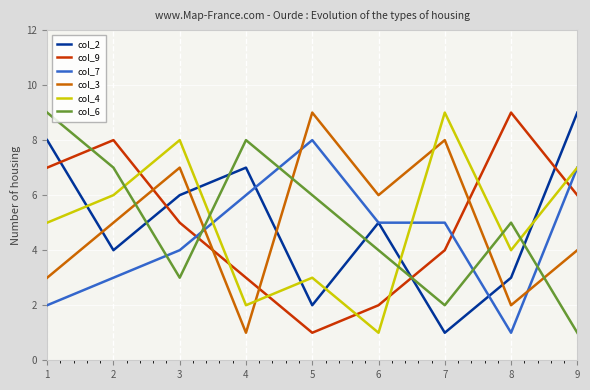

Reading left to right, transcribe all the data shown in this chart.

col_2: 8	4	6	7	2	5	1	3	9
col_9: 7	8	5	3	1	2	4	9	6
col_7: 2	3	4	6	8	5	5	1	7
col_3: 3	5	7	1	9	6	8	2	4
col_4: 5	6	8	2	3	1	9	4	7
col_6: 9	7	3	8	6	4	2	5	1